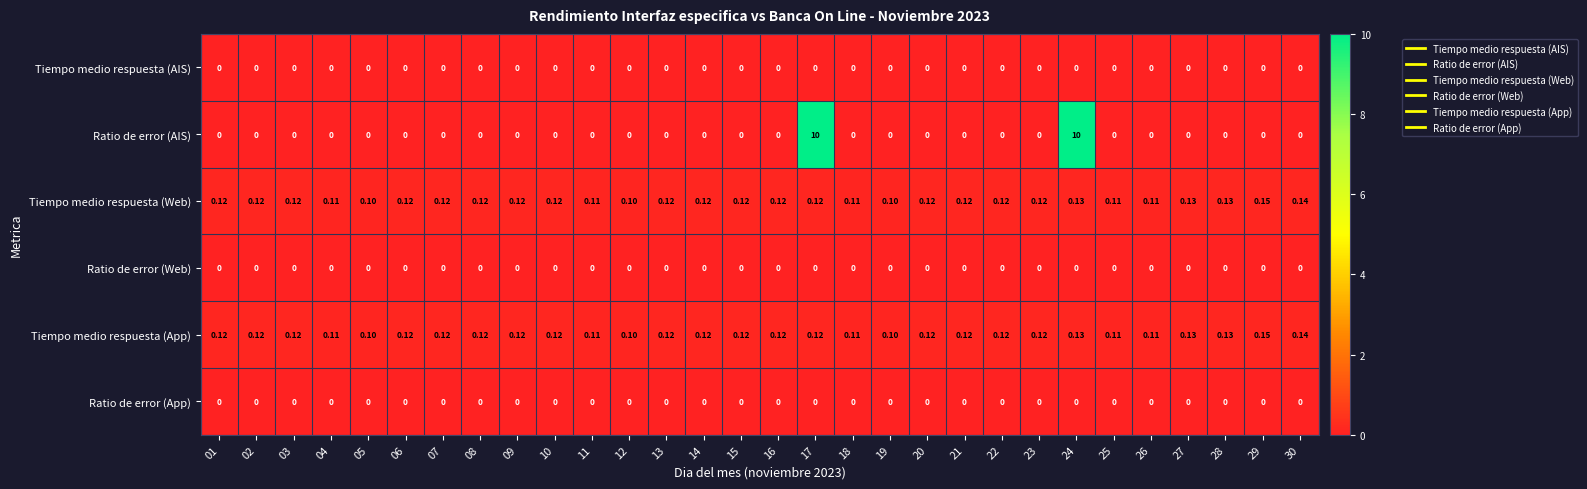

Is the value of Ratio de error (App) at 13 greater than the value of Tiempo medio respuesta (Web) at 05?

No